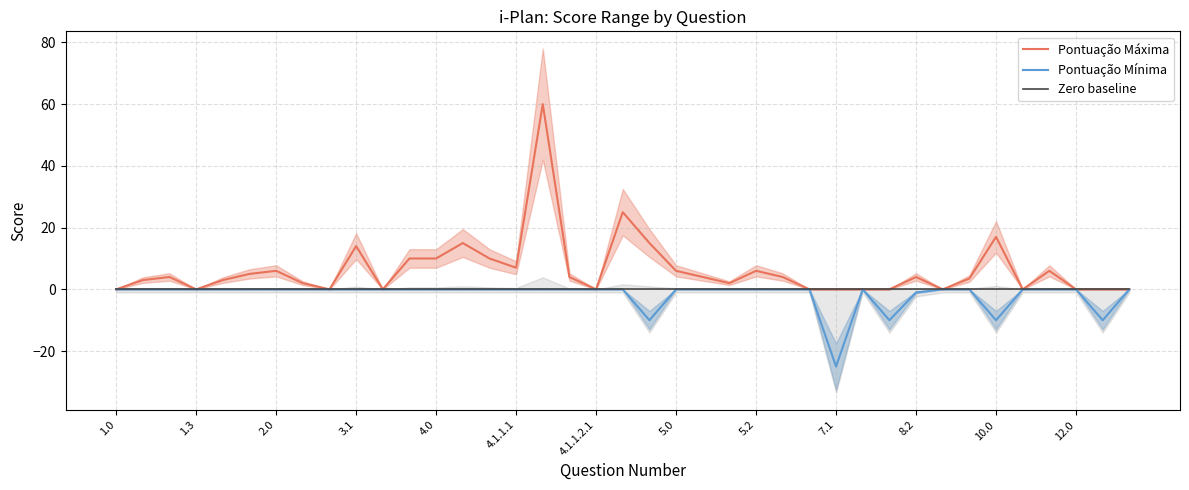

Which series has the largest range (max minus min)?

Pontuação Máxima